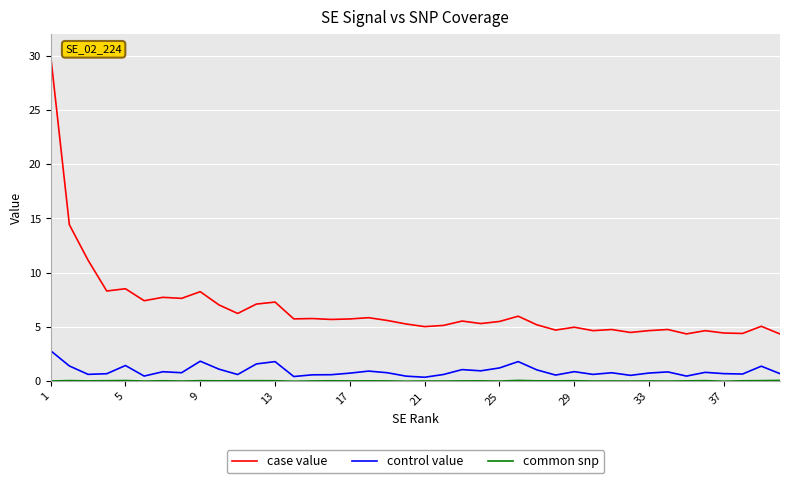

Which series has the largest total across all categories?

case value